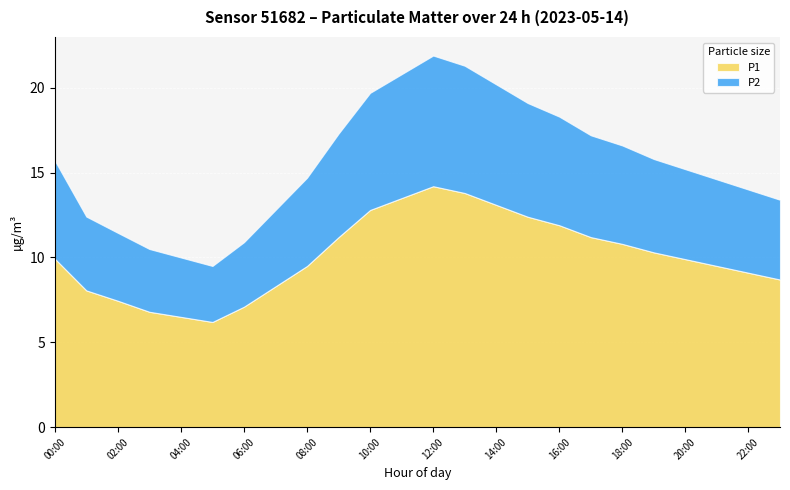

What is the sum of all P1 values?

242.2